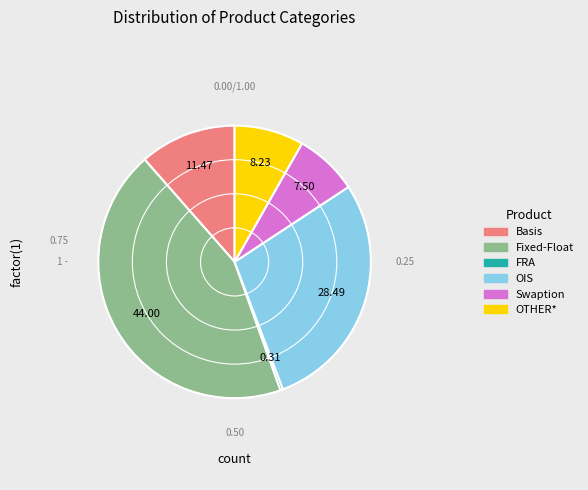

Approximately how many times larger is the value at OIS compared to OTHER*?

3.5